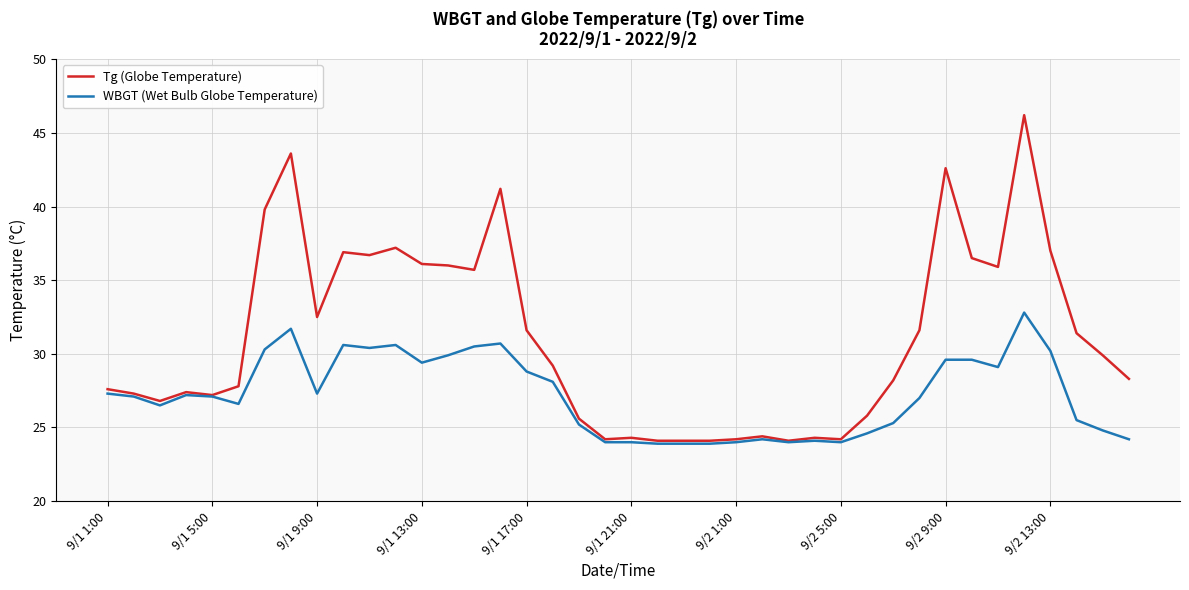

What is the minimum value shown in the chart?

23.9